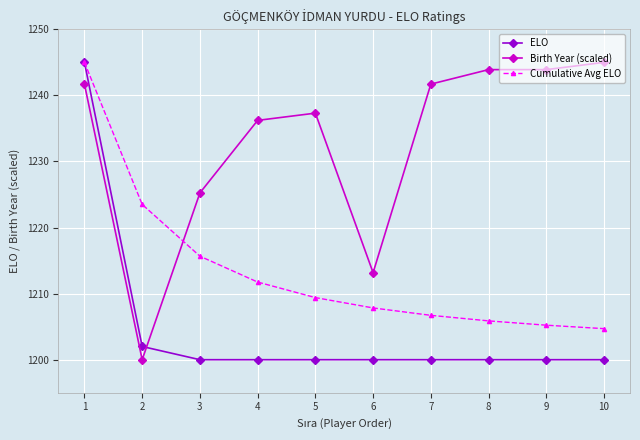

What is the spread (max minus min) of values at 5?

37.3